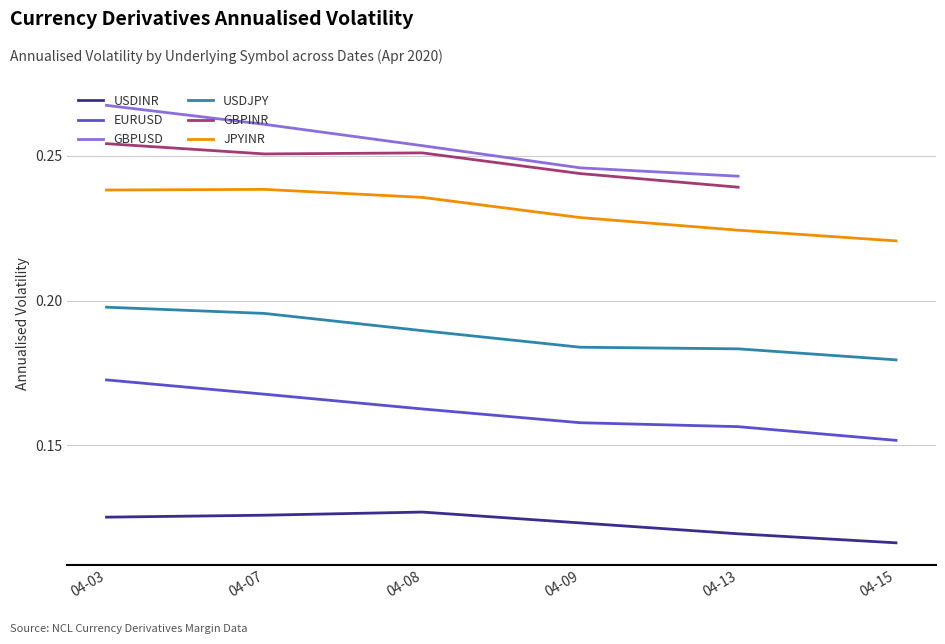

True or false: EURUSD and JPYINR cross at least once.

False